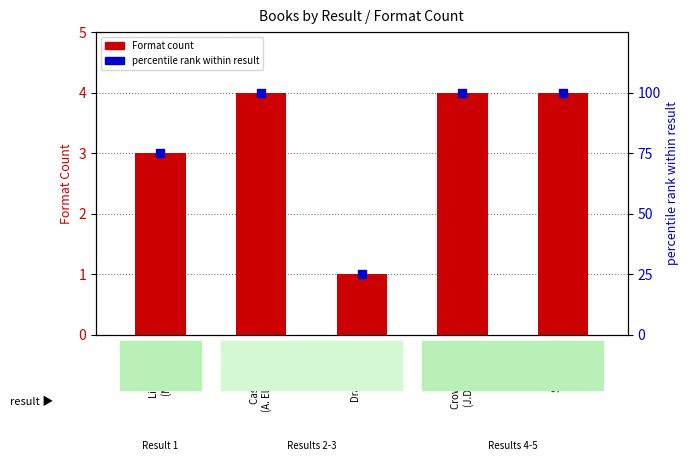

Is the value of Format count at Crown of Three
(J.D. Rinehart) greater than the value of percentile rank at Sky Raiders
(B. Mull)?

No